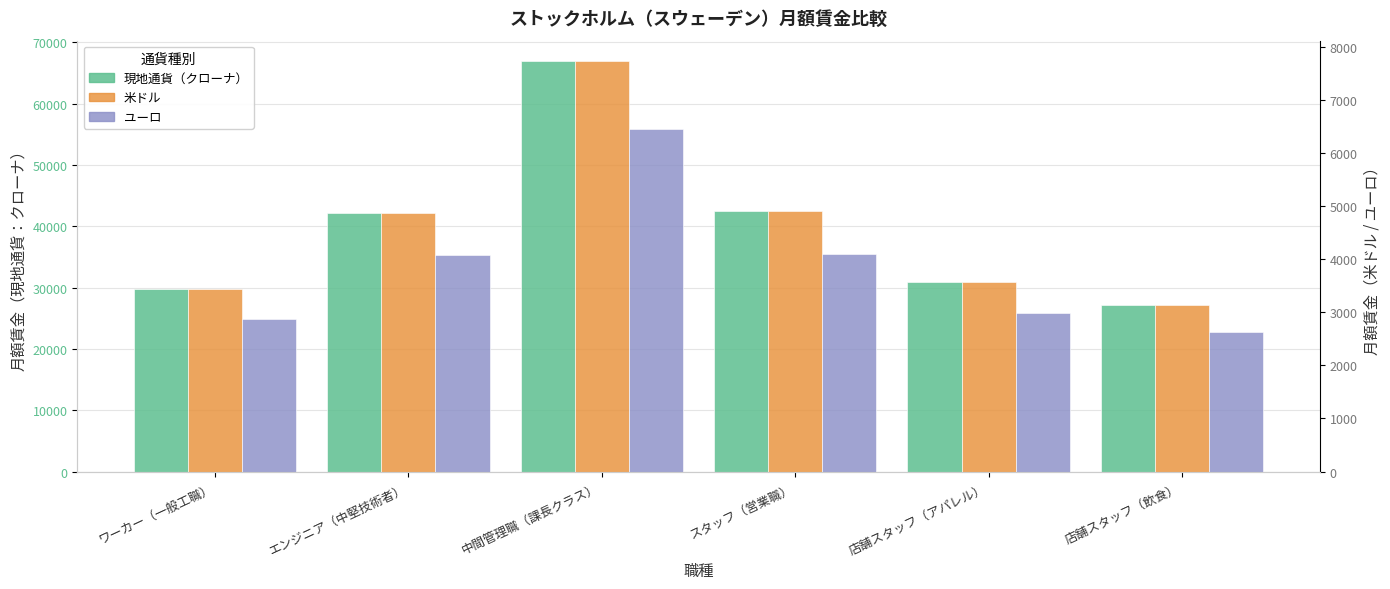

Which label corresponds to the largest value in the chart?

中間管理職（課長クラス）